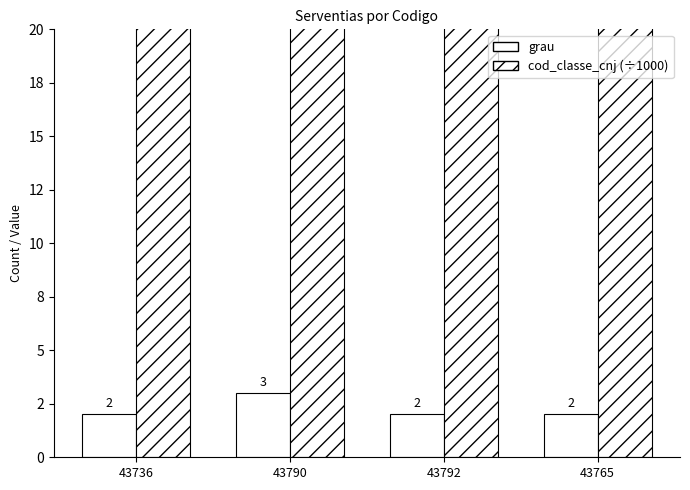

What are all the series names shown in the legend?

grau, cod_classe_cnj (÷1000)